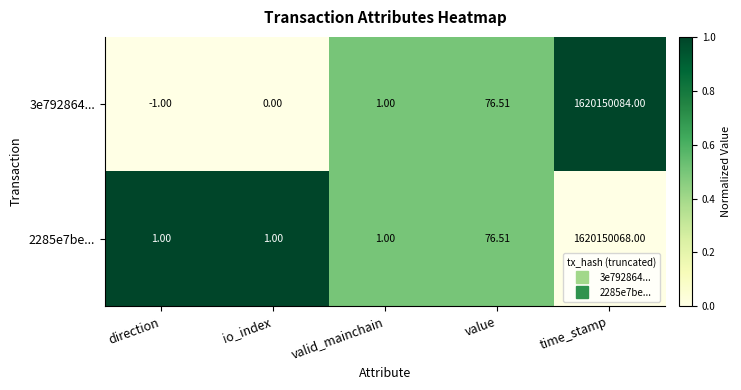

Which label corresponds to the largest value in the chart?

time_stamp